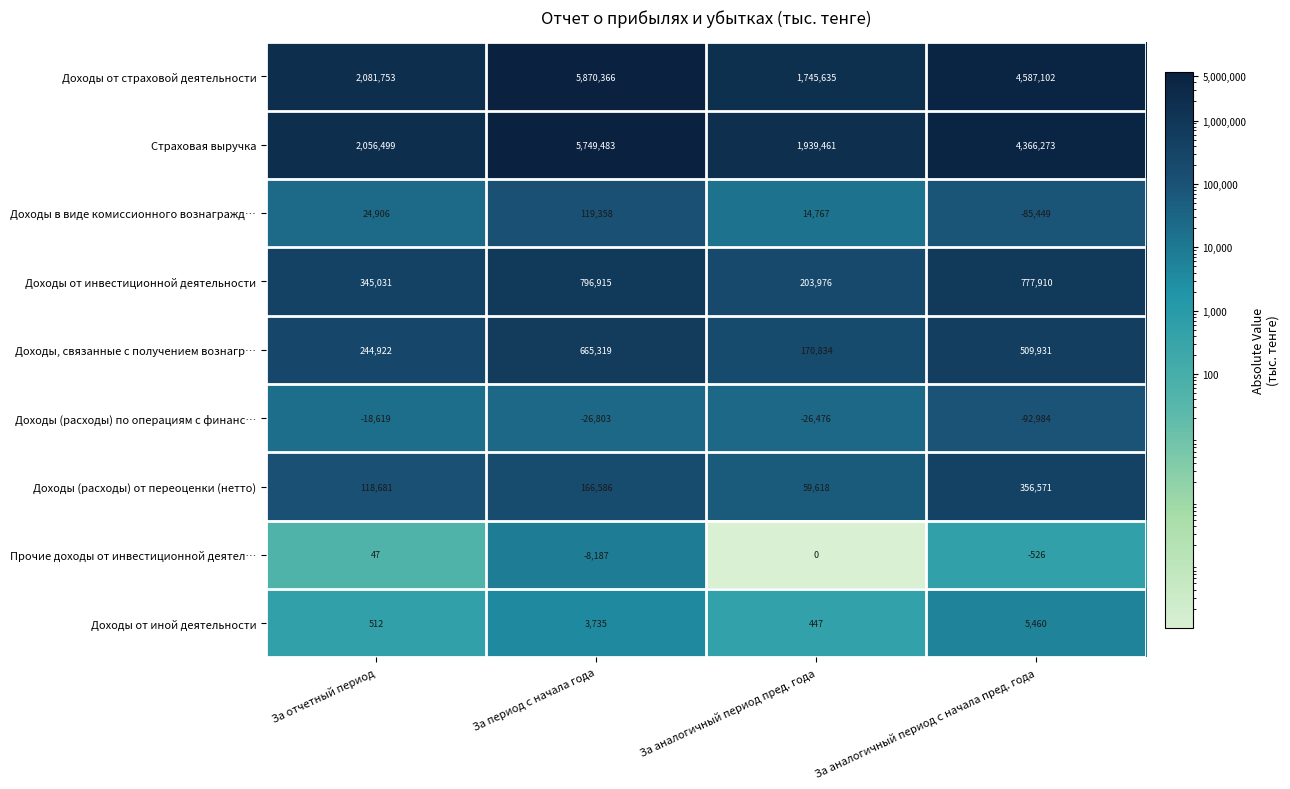

The value of Страховая выручка at За период с начала года is 5749483. True or false?

True